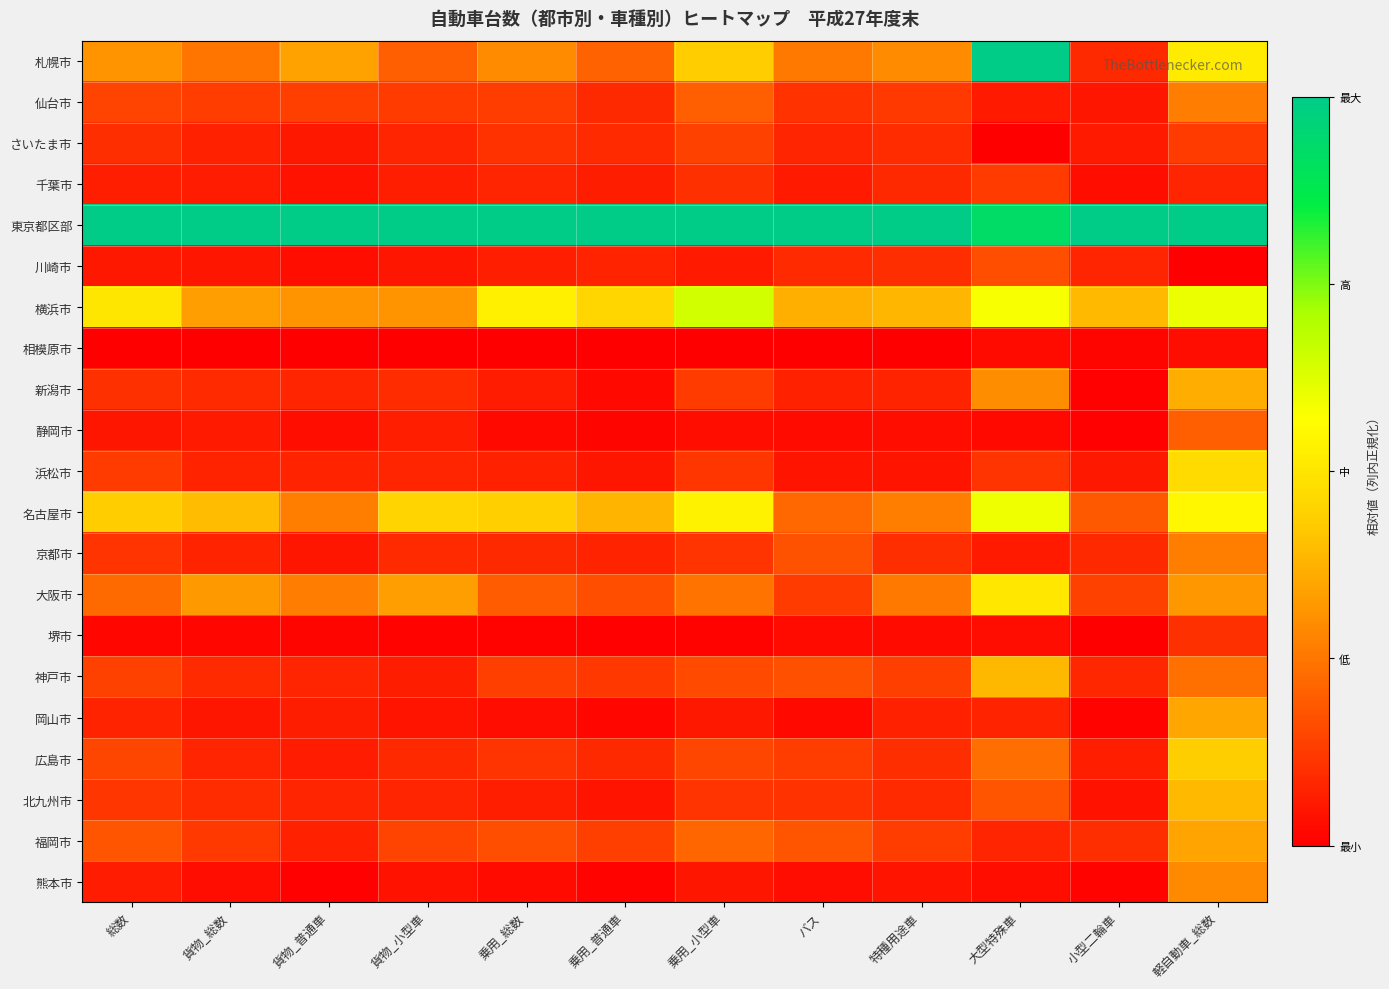

Rank the series by their maximum value, from lowest to highest.

相模原市, 堺市, 千葉市, さいたま市, 川崎市, 静岡市, 仙台市, 京都市, 熊本市, 福岡市, 岡山市, 新潟市, 神戸市, 北九州市, 広島市, 浜松市, 大阪市, 名古屋市, 横浜市, 札幌市, 東京都区部